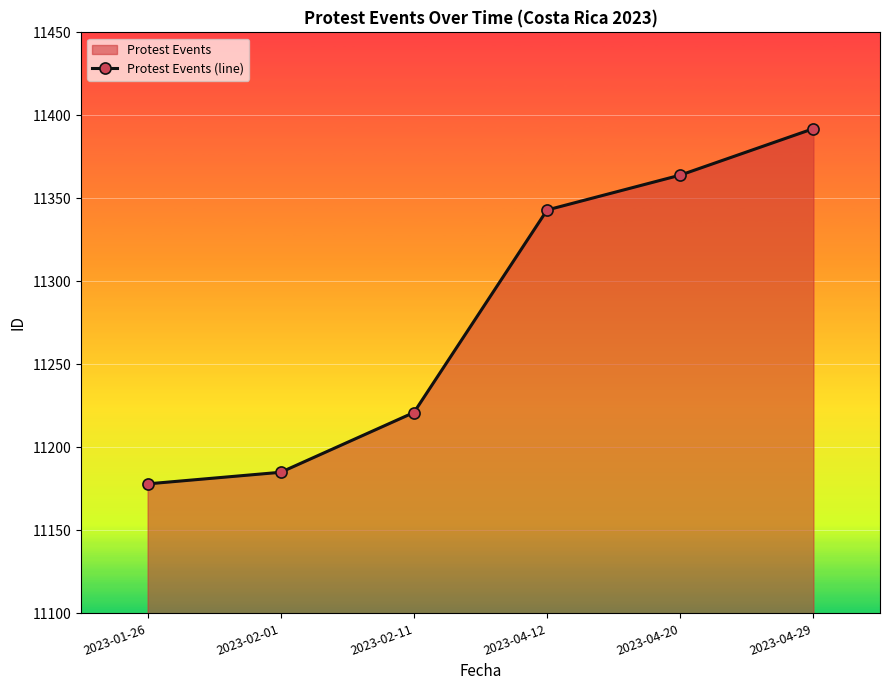

What position from the right is 2023-02-01?

5